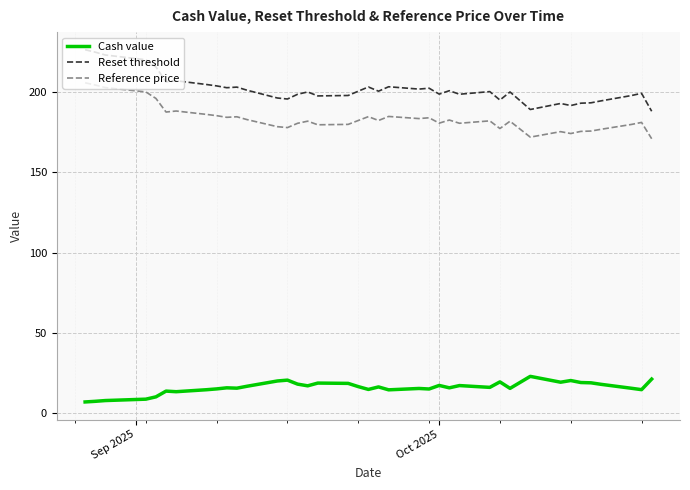

Which series has the largest range (max minus min)?

Reset threshold